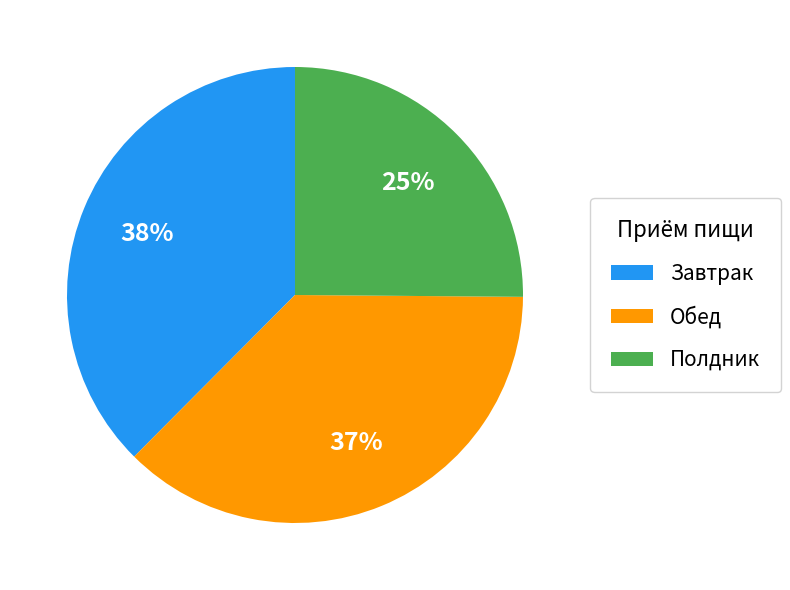

Do Обед and Завтрак together represent more than half of the pie?

Yes